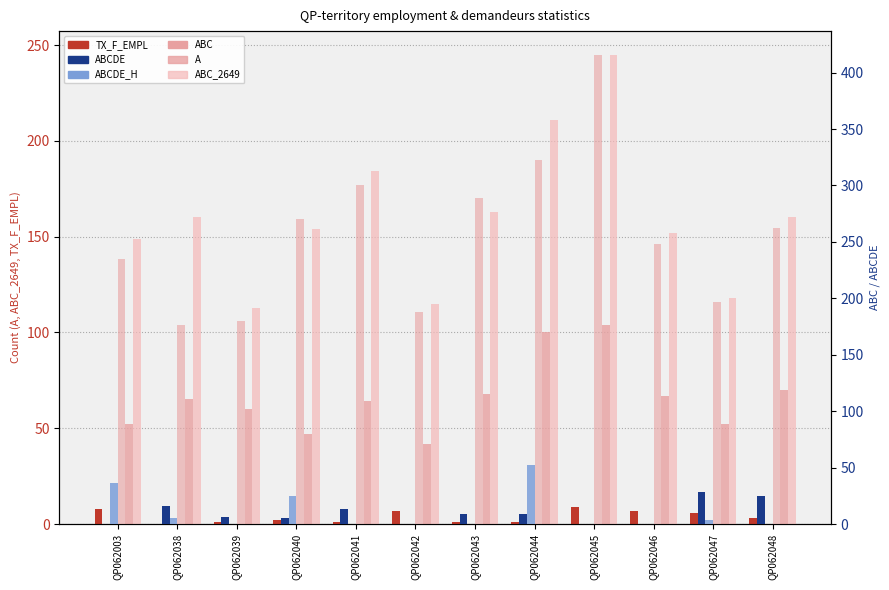

How many categories are shown in the chart?

12